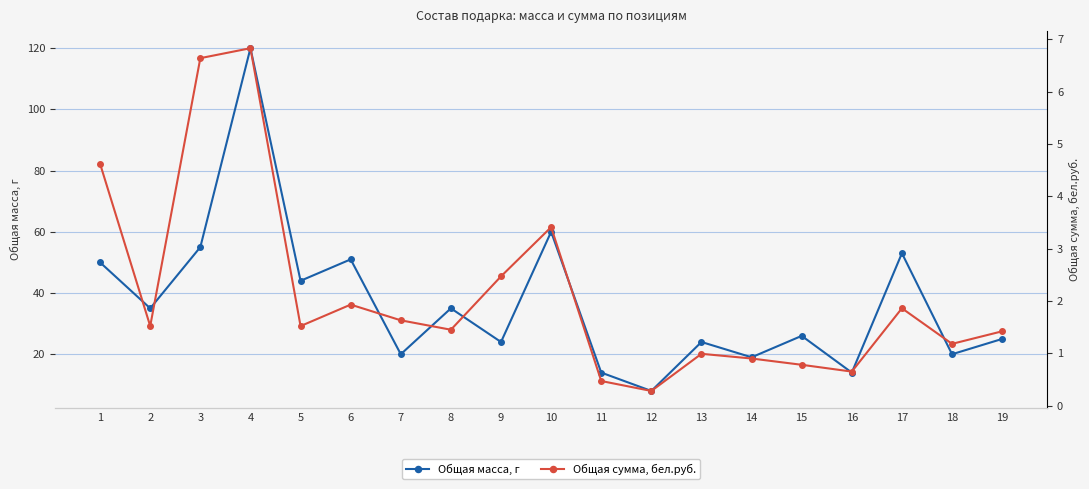

What are all the series names shown in the legend?

Общая масса, г, Общая сумма, бел.руб.